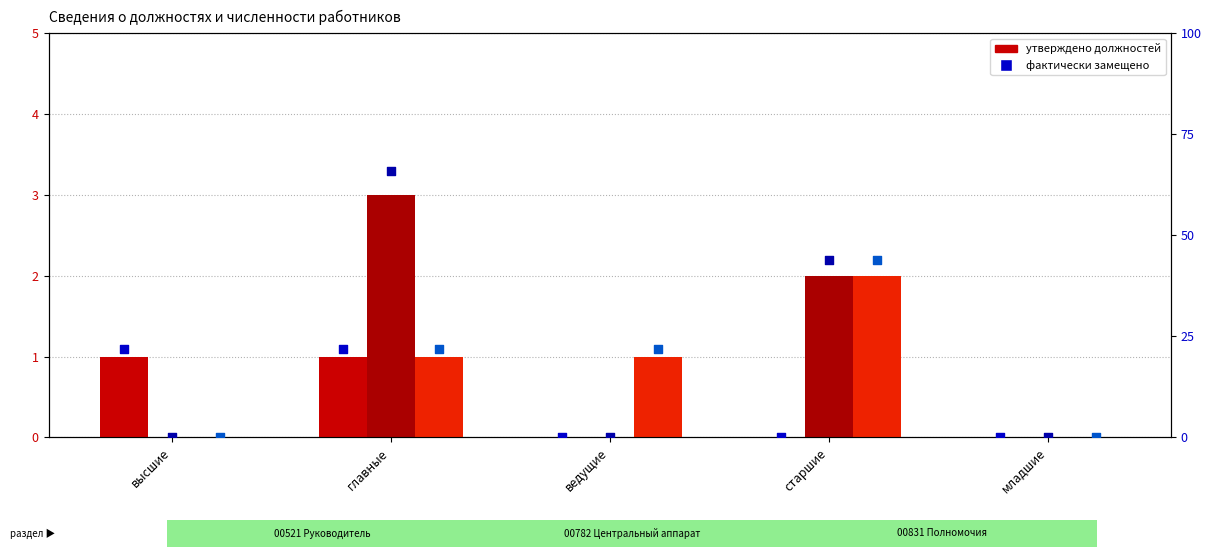

Which series reaches the maximum Y coordinate?

фактически (00782)